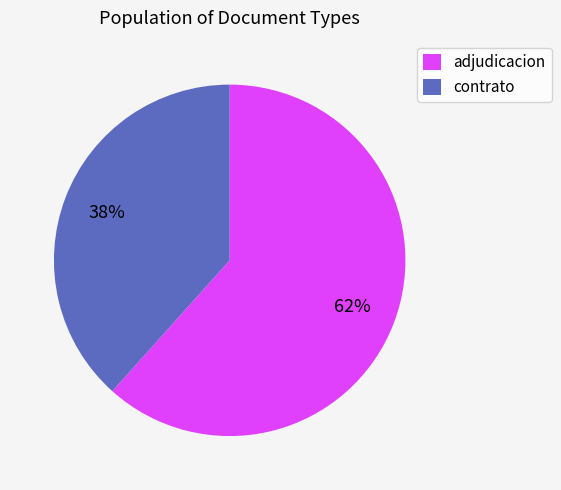

What is the largest slice in the pie chart?

adjudicacion